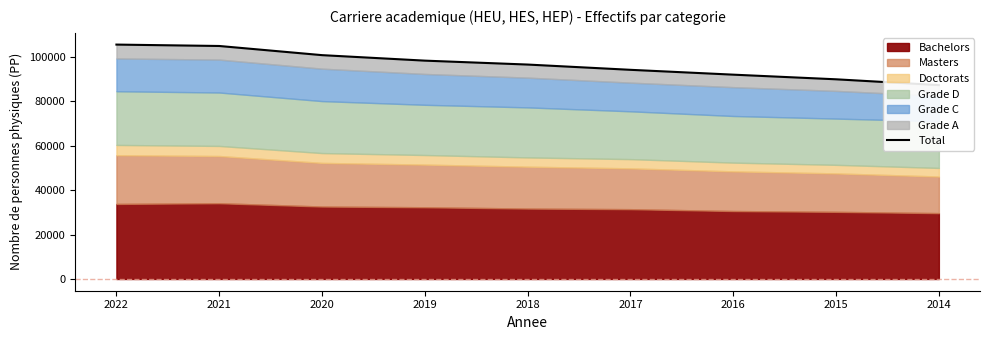

What is the approximate value at 2019, to the nearest 10?

98140